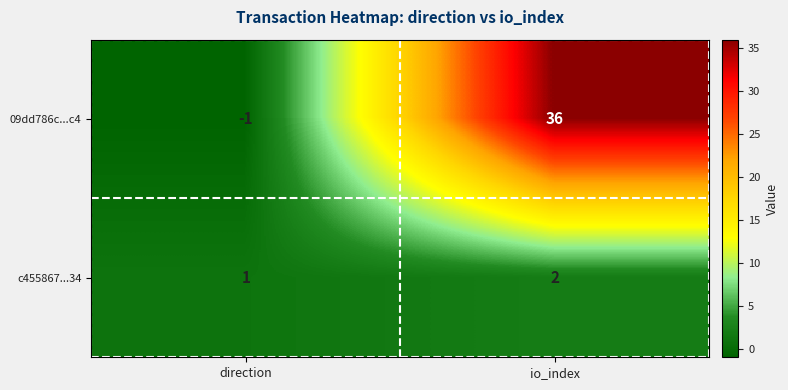

Reading left to right, transcribe all the data shown in this chart.

09dd786c...c4: direction=-1	io_index=36
c455867...34: direction=1	io_index=2